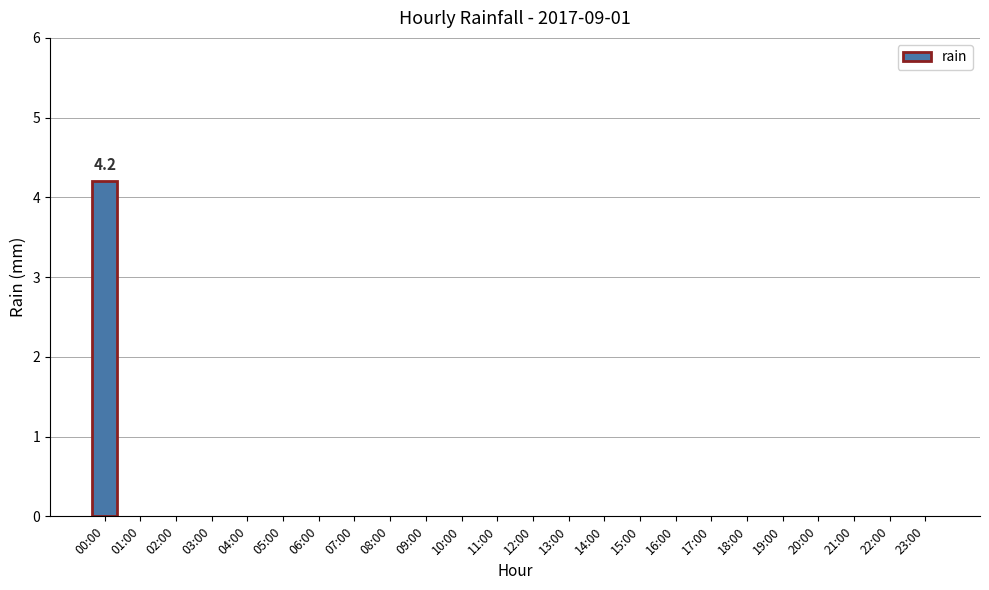

Is it true that the value at 13:00 is 0.0?

True